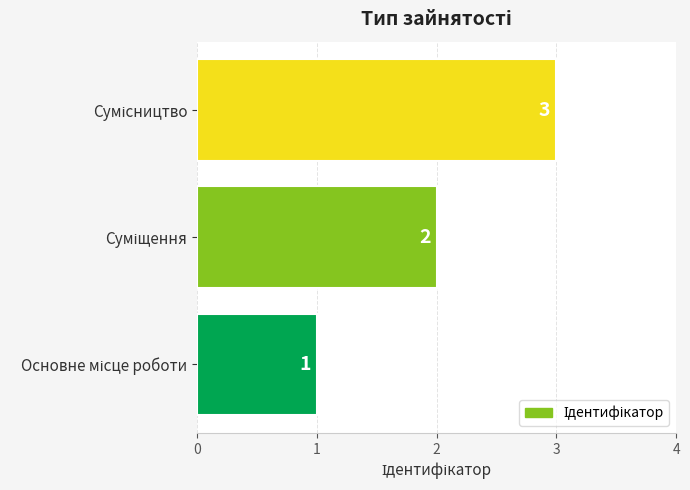

What is the greatest value displayed?

3